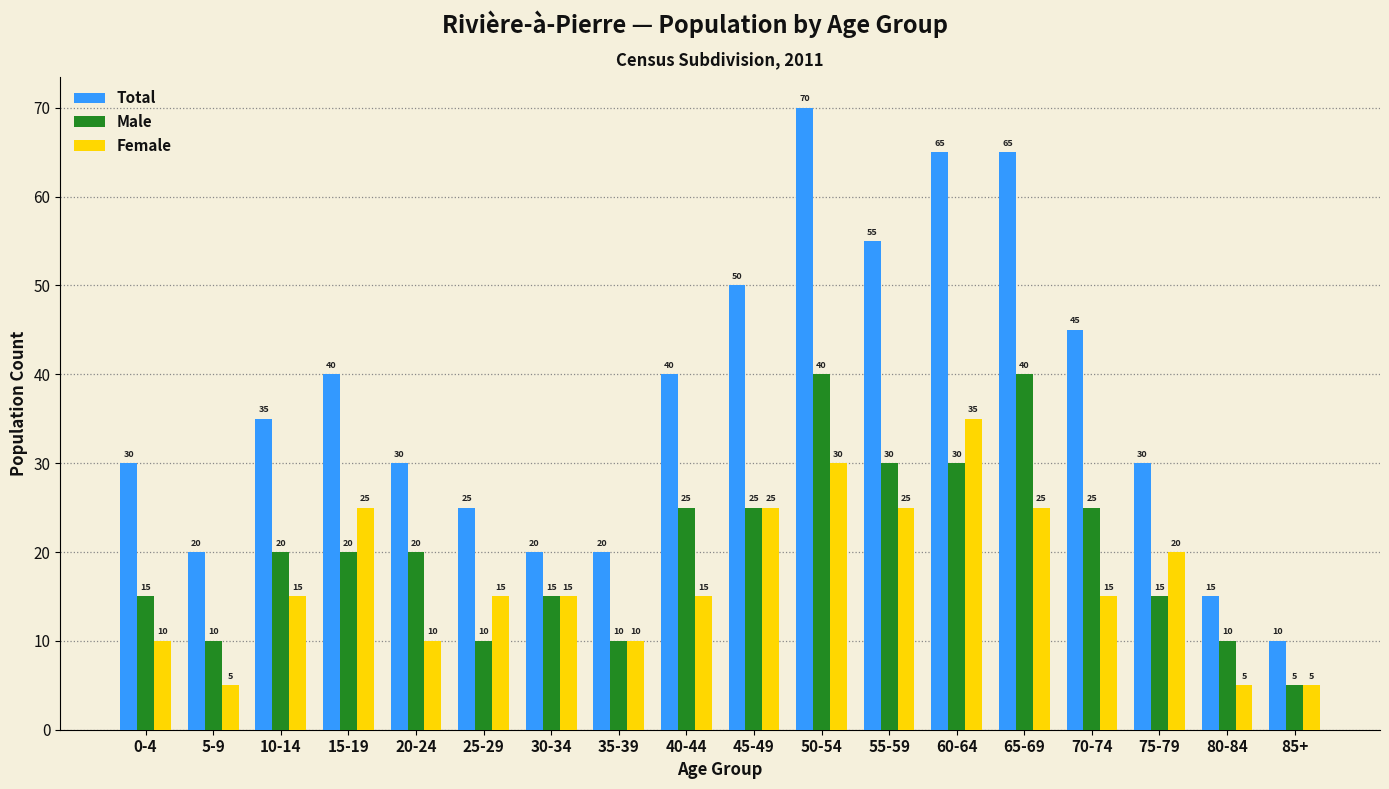

Count the Female values in the range 10 to 25.

13